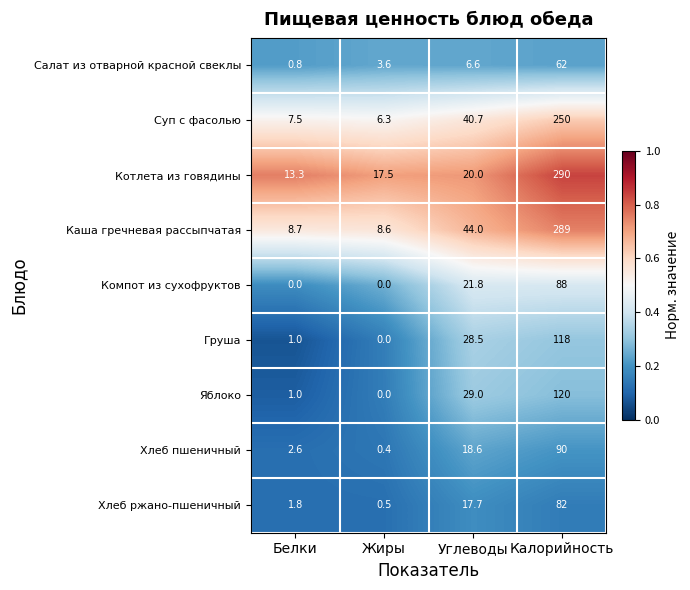

Which category has the highest value across all series?

Калорийность